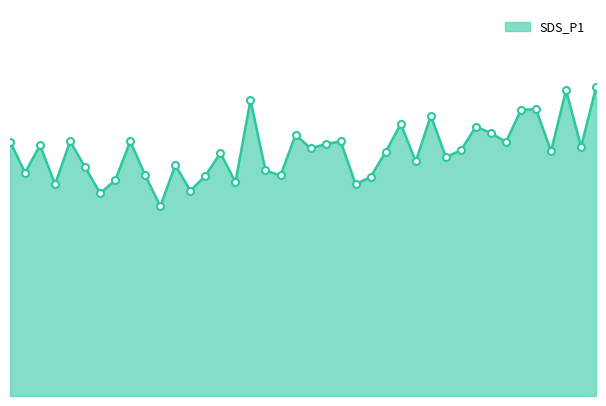

List the labels in order of value, smallest first.

00:24, 00:15, 00:29, 00:07, 00:56, 00:37, 00:17, 00:58, 00:32, 00:44, 00:22, 00:02, 00:41, 00:12, 00:27, 01:06, 01:11, 00:34, 01:01, 01:28, 01:13, 00:49, 01:33, 00:05, 00:51, 01:20, 00:00, 00:20, 00:54, 00:10, 00:46, 01:18, 01:16, 01:03, 01:08, 01:23, 01:26, 00:39, 01:31, 01:35